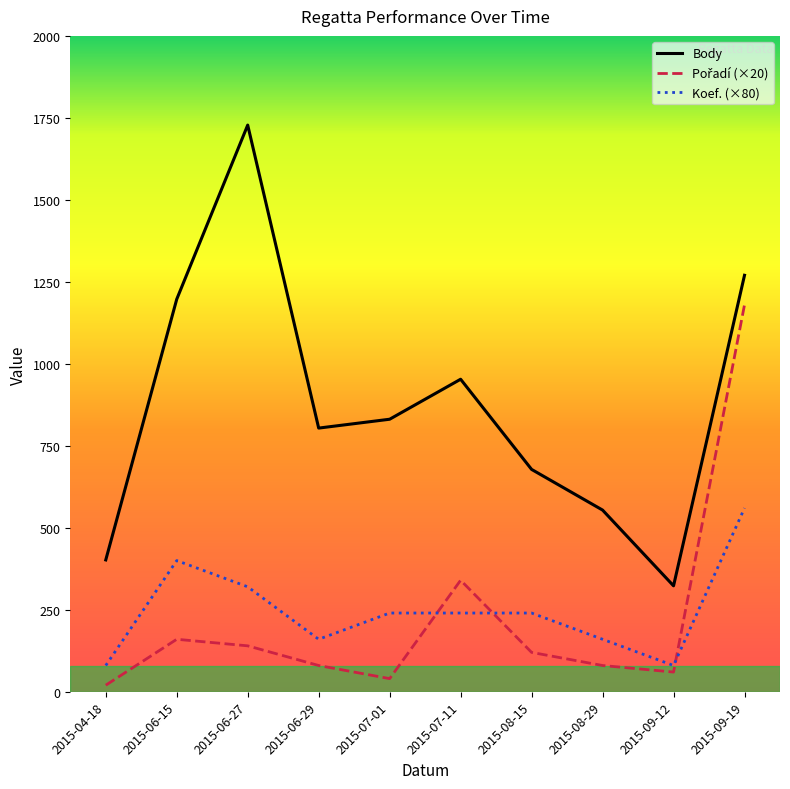

Where is Koef. (×80) nearest to the value 320?

2015-06-27